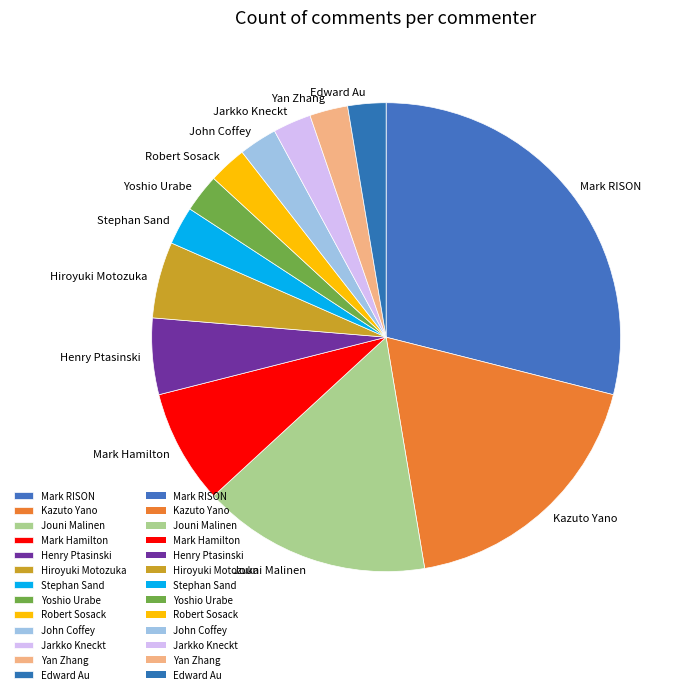

Approximately how many times larger is the value at Robert Sosack compared to Yoshio Urabe?

1.0